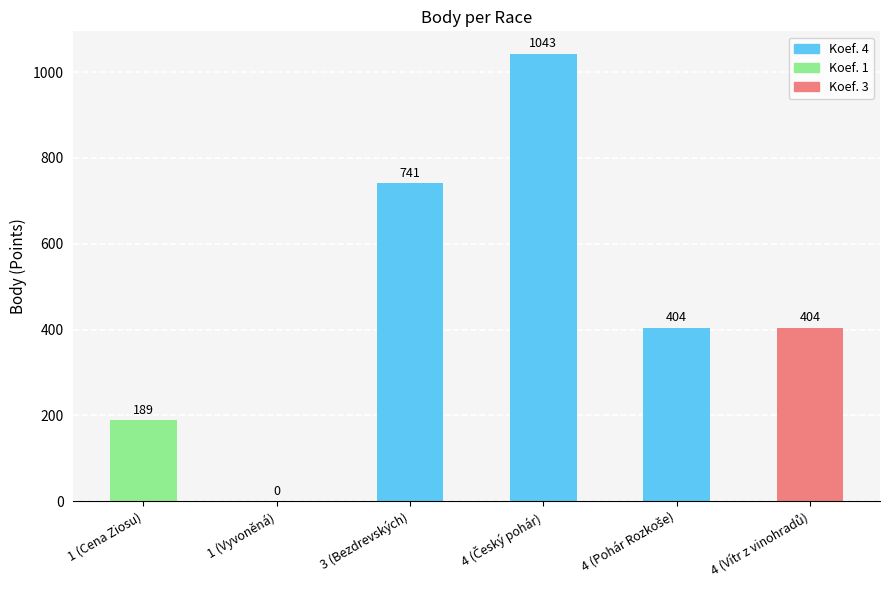

Is it true that the value at 1 (Vyvoněná) is -381?

False